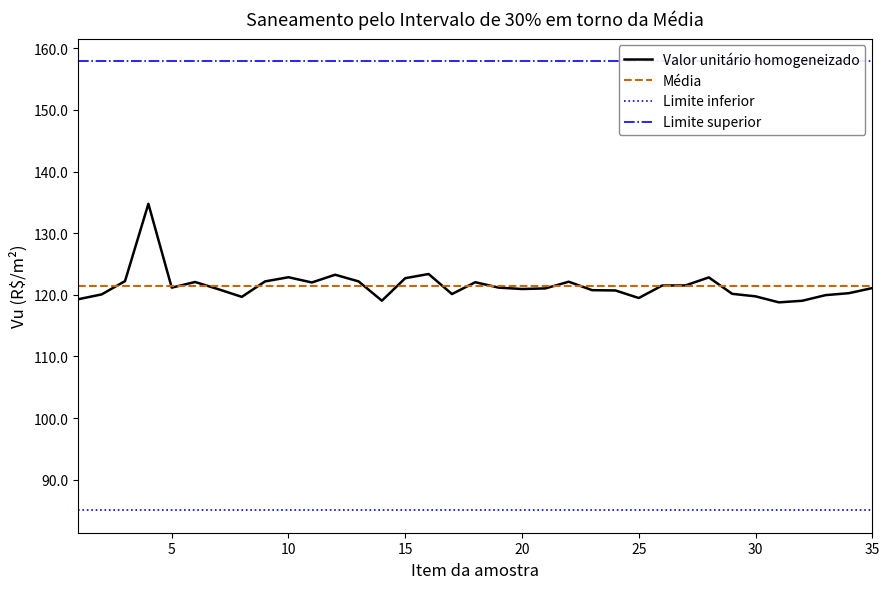

The Média series shows 121.5 at 5. True or false?

True